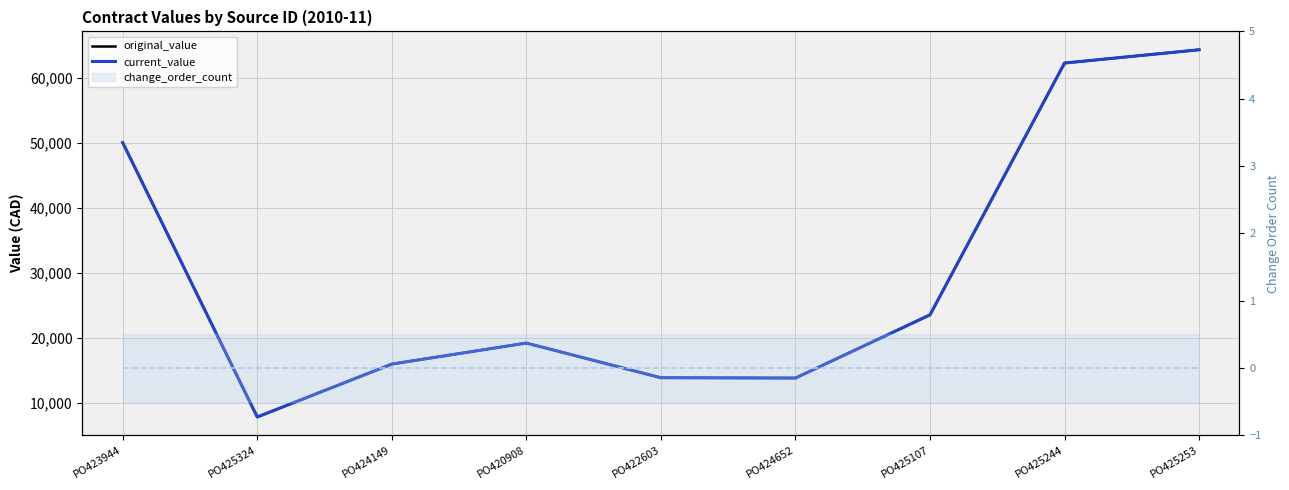

Which category has the lowest value in the original_value series?

PO425324